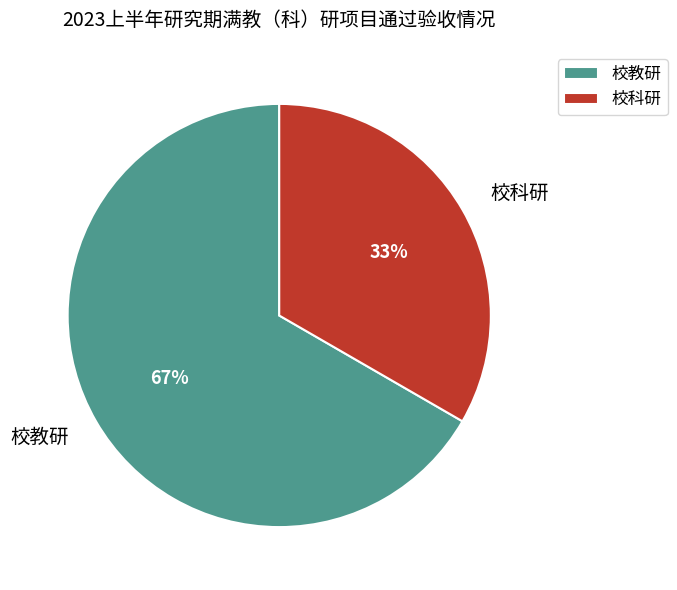

To the nearest percent, what is the combined percentage of 校科研 and 校教研?

100%